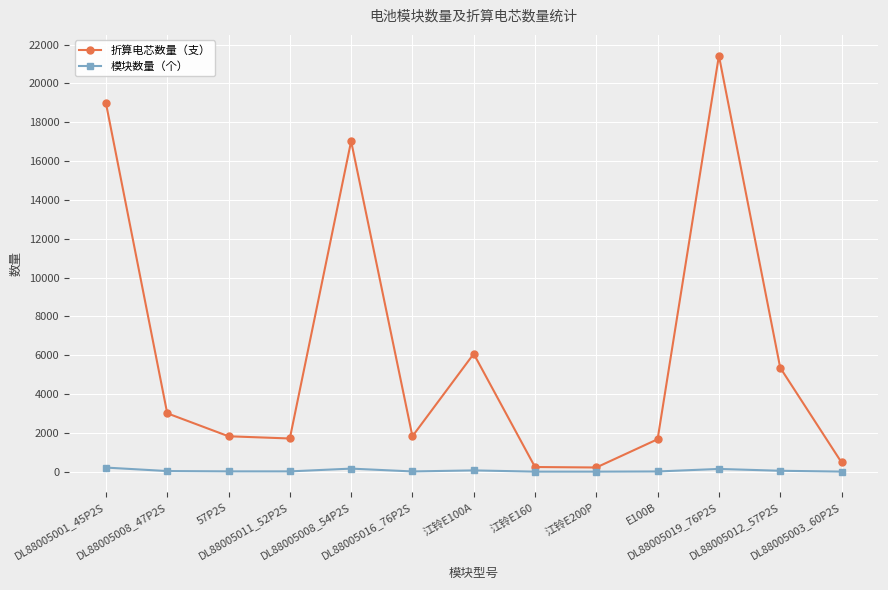

How many data points does each series have?

13